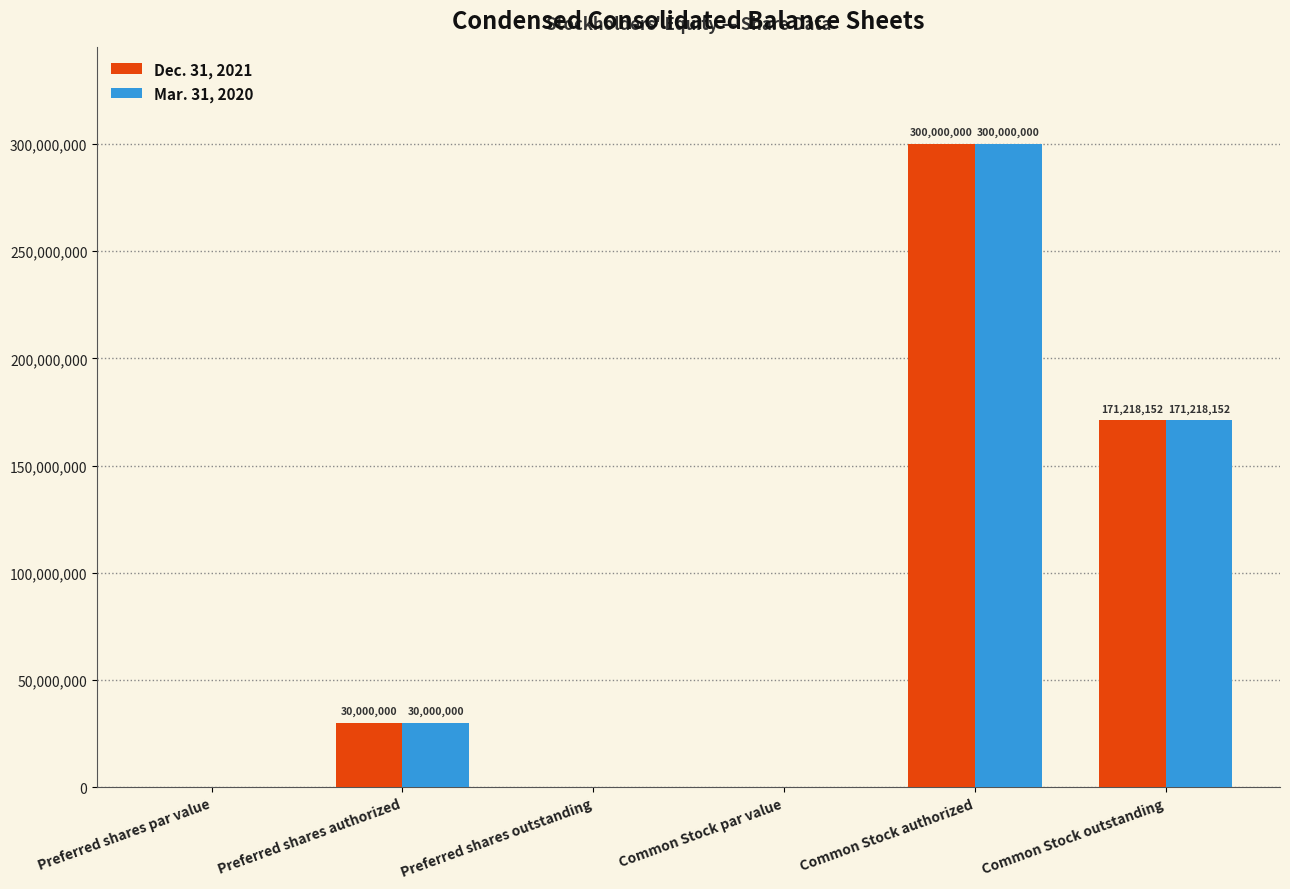

How many groups of bars are there?

6